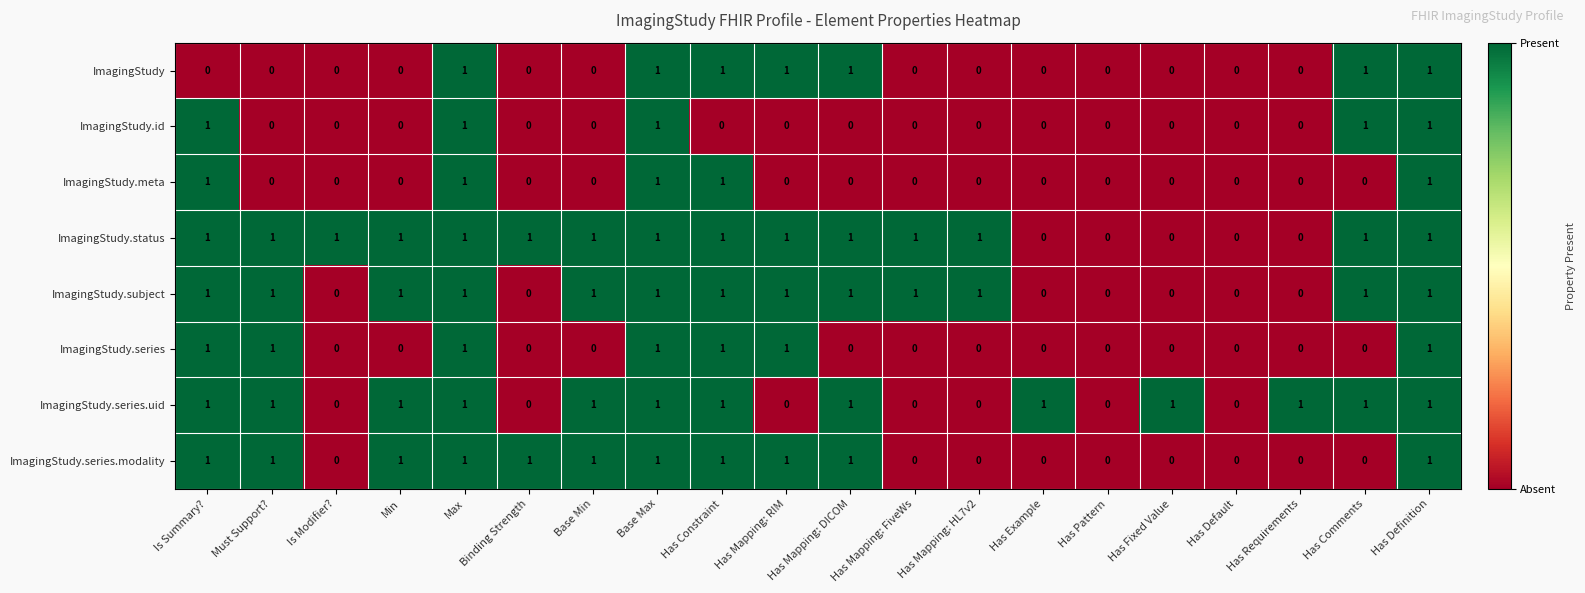

What is the total value across all series at Max?

8